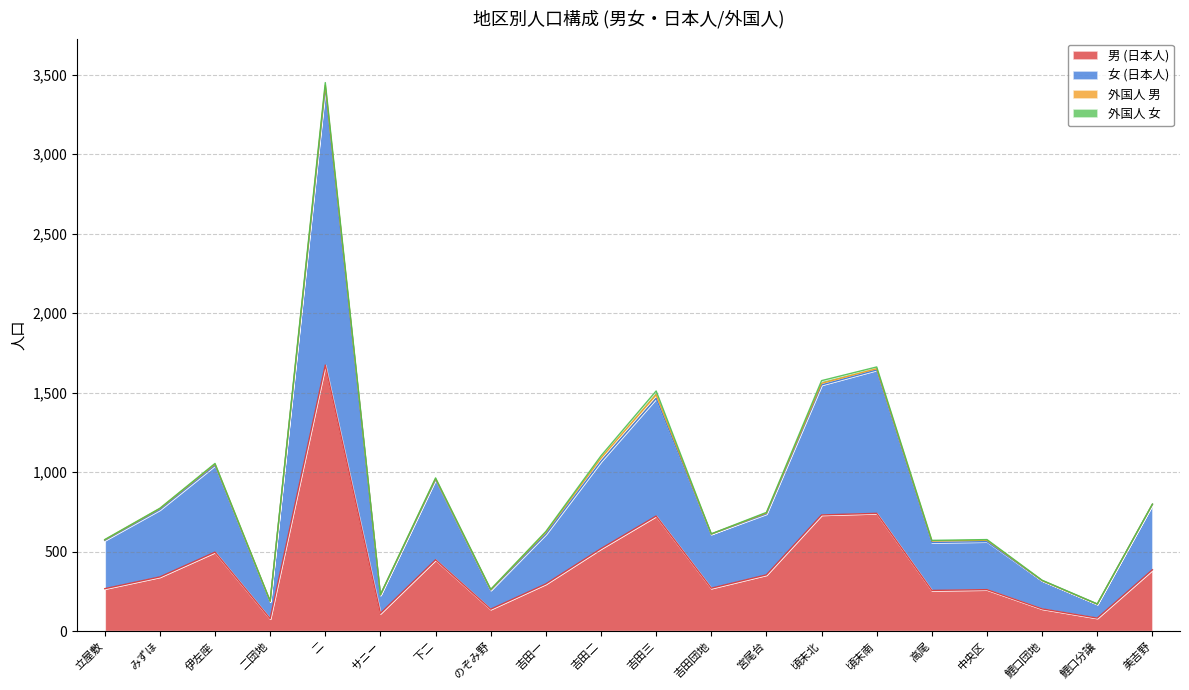

Which series changed the most between 下二 and のぞみ野?

女 (日本人)